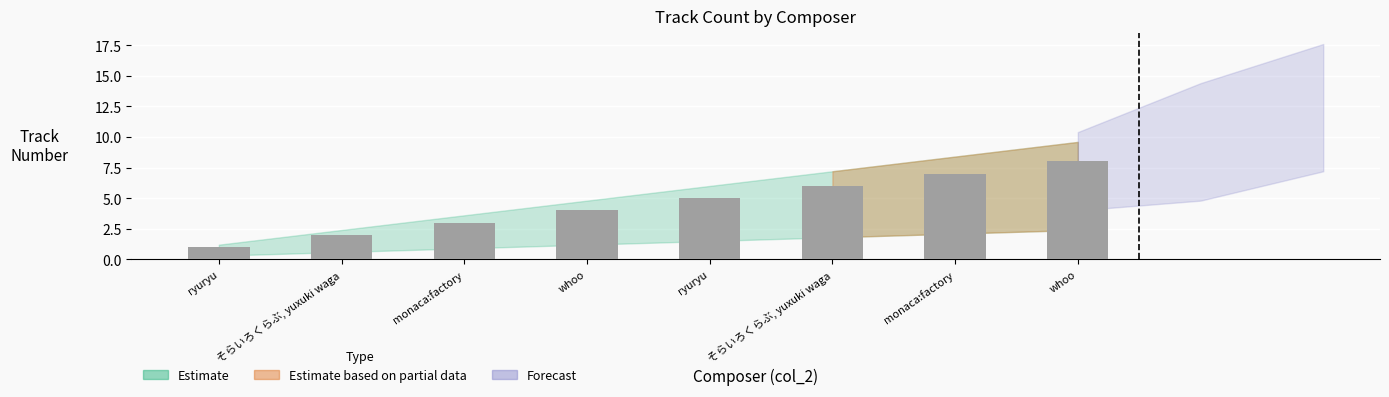

What is the difference between the second highest and second lowest values?

5